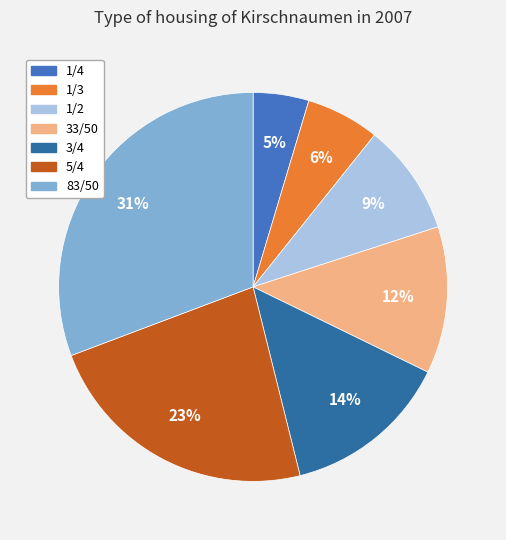

What is the change in value from 1/4 to 33/50?

+0.4